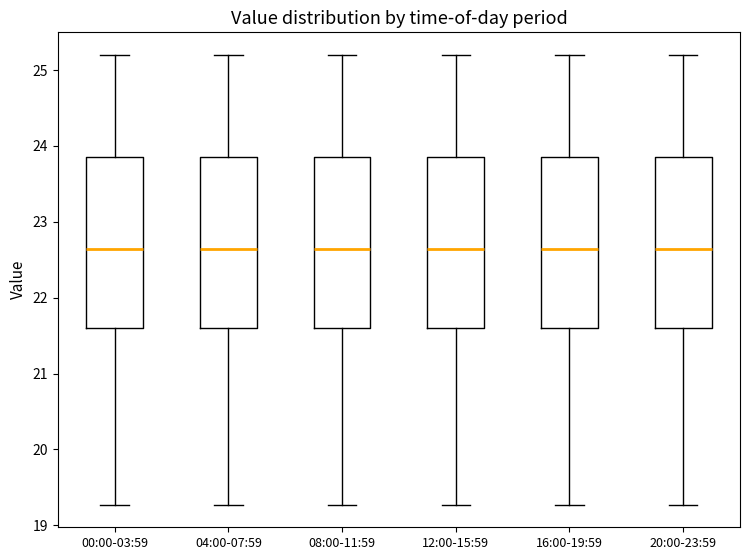

Where is the upper edge of the box for 20:00-23:59 on the y-axis? The values are not printed on the chart, so give them approximately, as read against the axis.

23.8